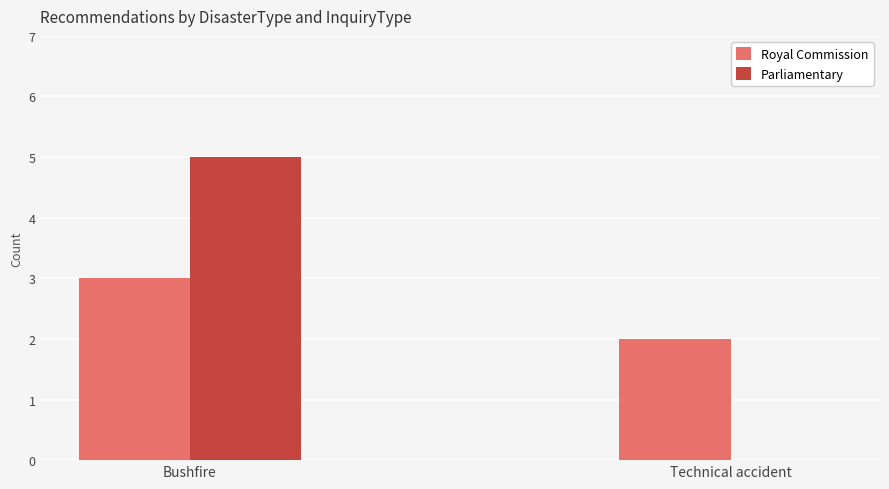

Which label corresponds to the largest value in the chart?

Bushfire